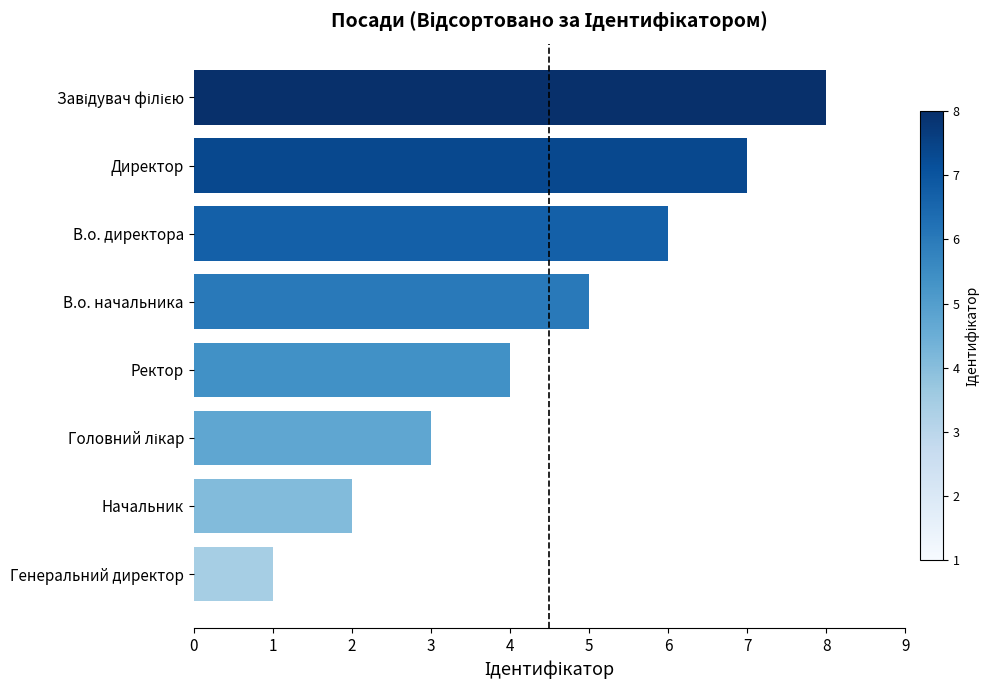

How many series are shown in this chart?

1